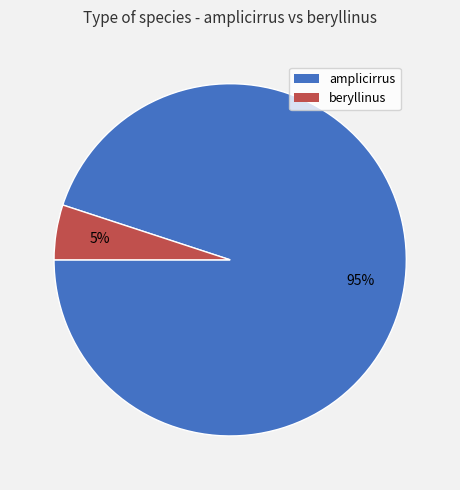

Count the number of slices in the pie.

2